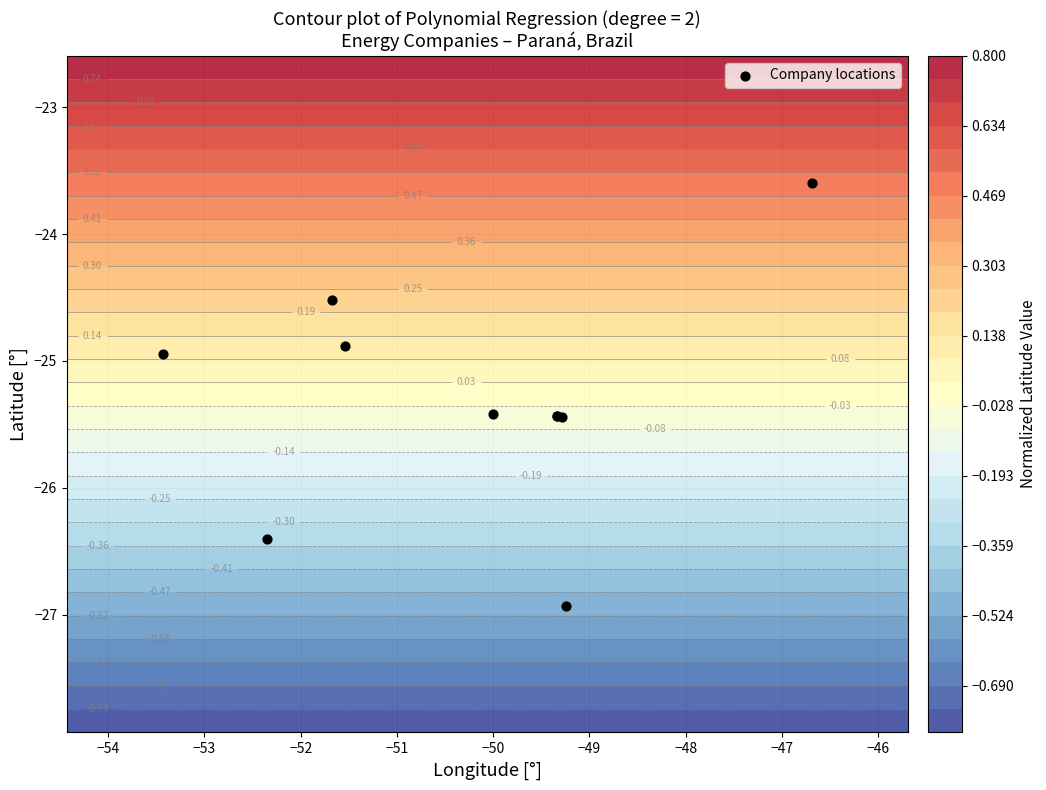

What is the sum of all values?

-253.0